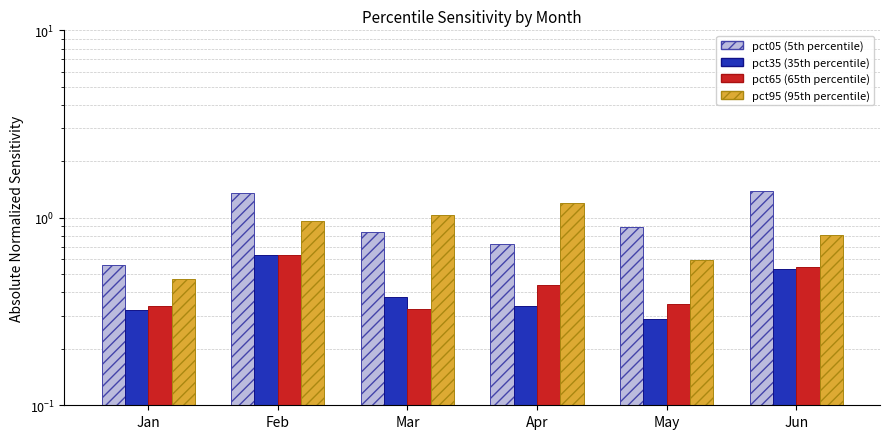

What value does the pct05 series have at Jun?

1.4